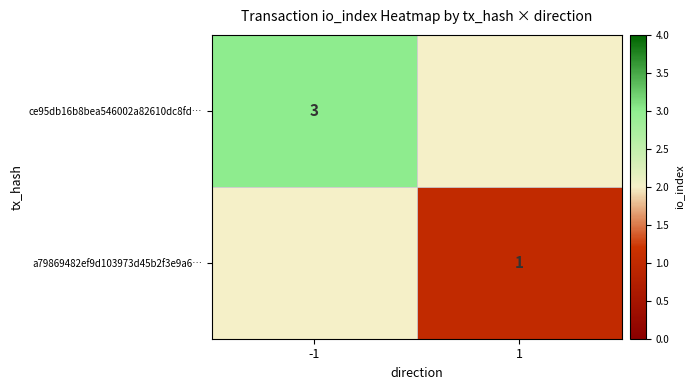

True or false: ce95db16b8bea546002a82610dc8fd… has a value of 3 at -1.

True